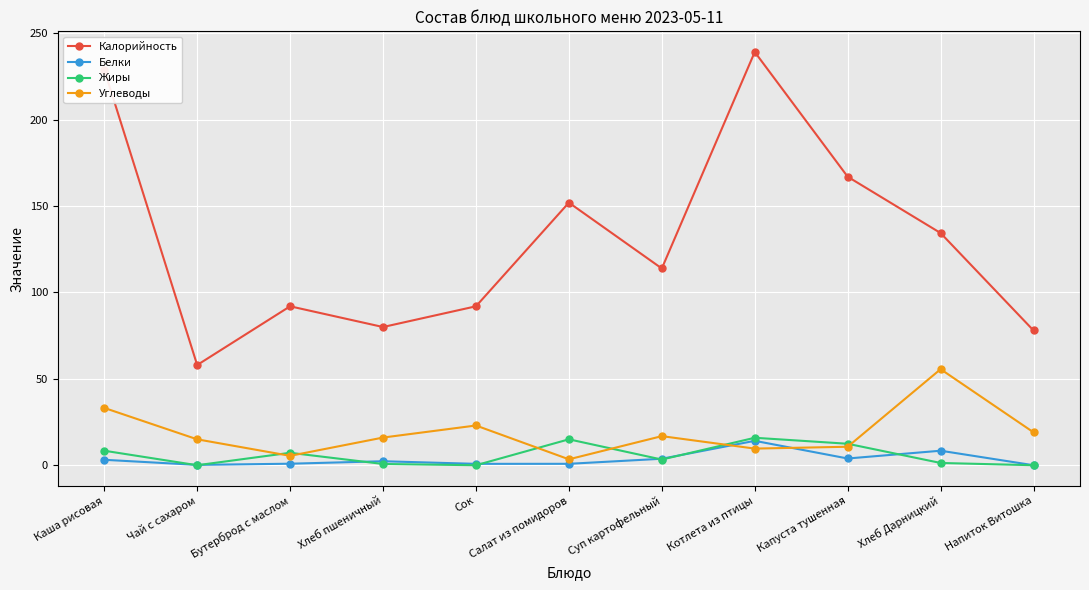

The value of Калорийность at Каша рисовая is 339.8. True or false?

False